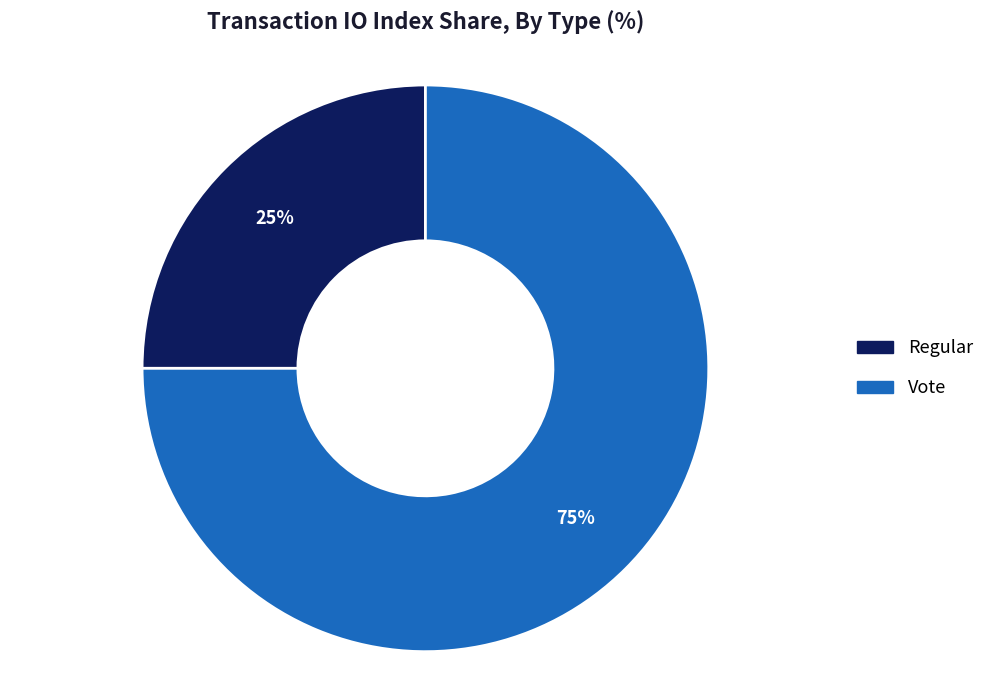

To the nearest percent, what portion does Regular represent?

25%